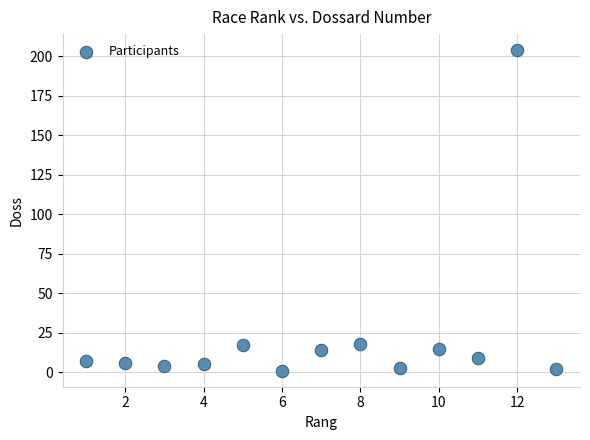

What is the range of X values (max minus min)?

12